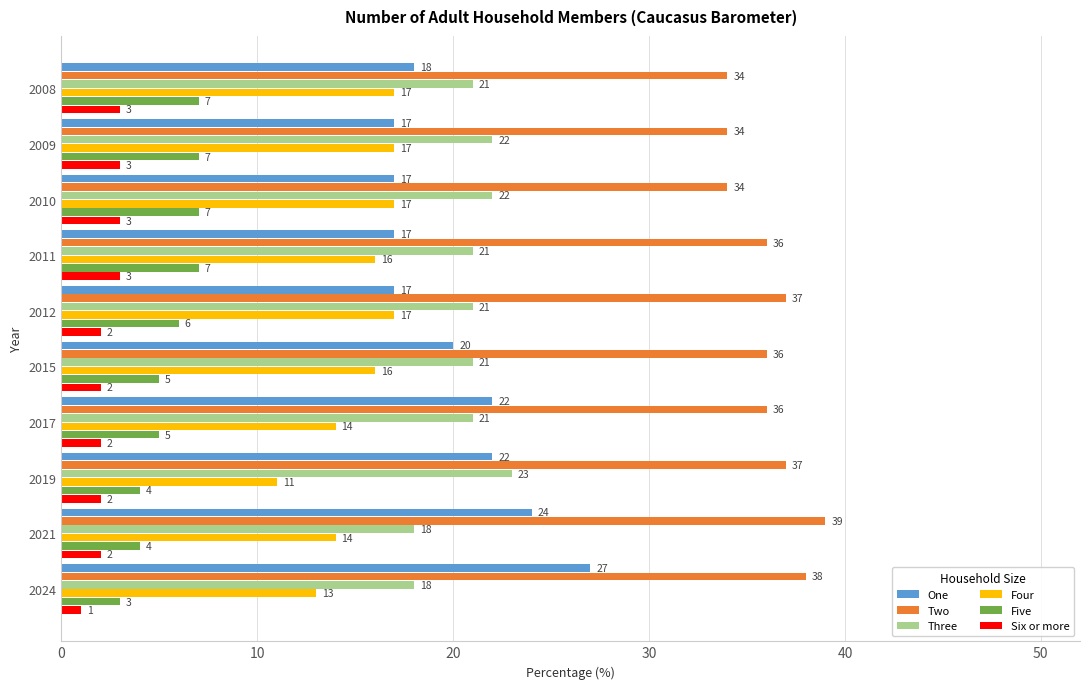

Is the value of Three at 2012 greater than the value of Six or more at 2024?

Yes